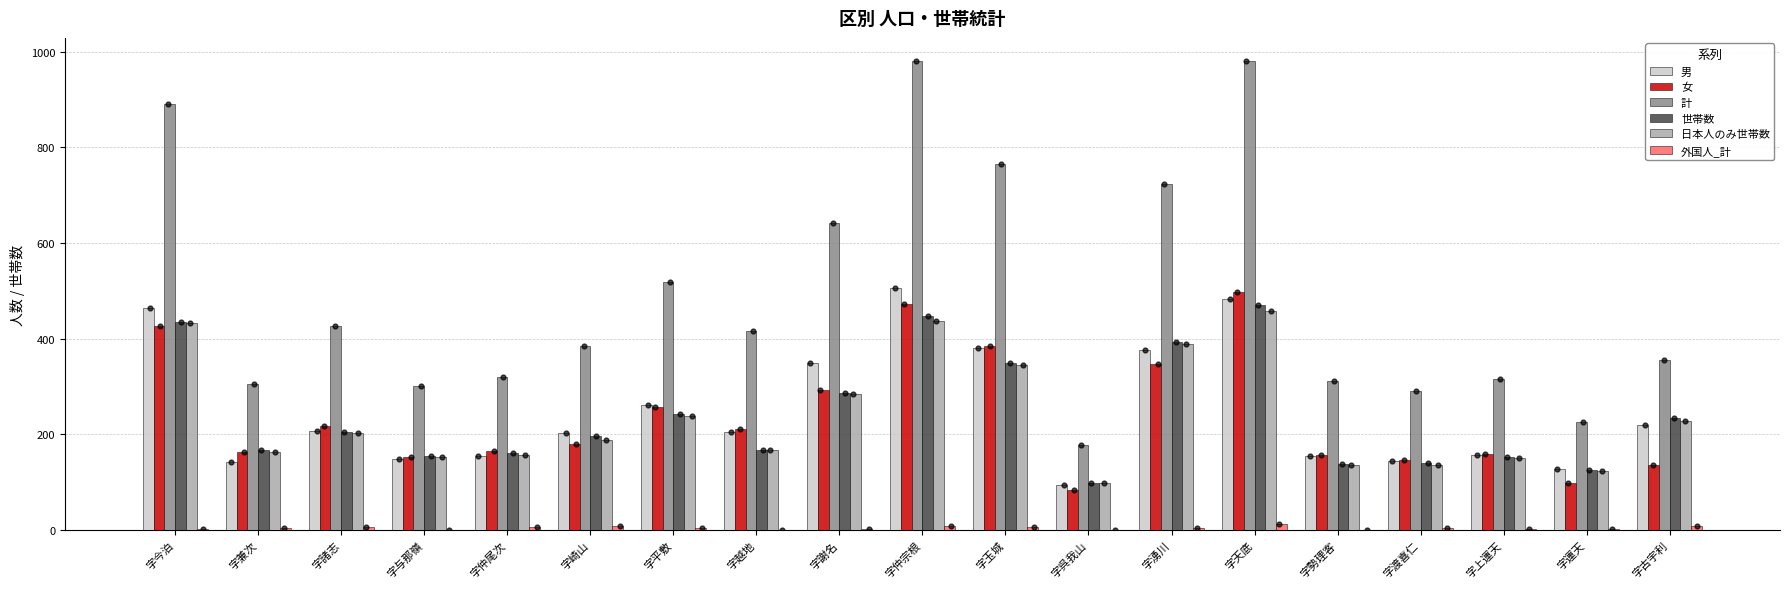

Which series contains the highest Y value?

計